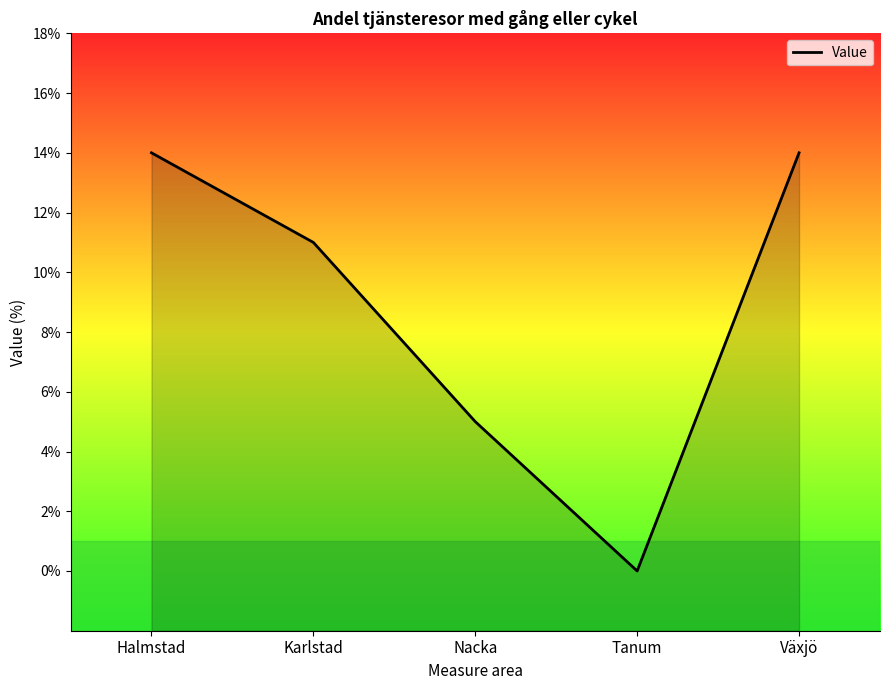

Does the chart display data point markers on the line(s)?

No